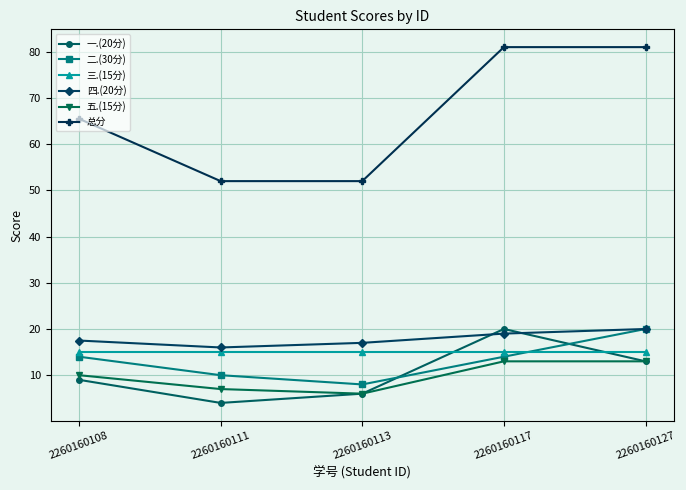

Which series ends up on top after the final intersection of 一.(20分) and 四.(20分)?

四.(20分)